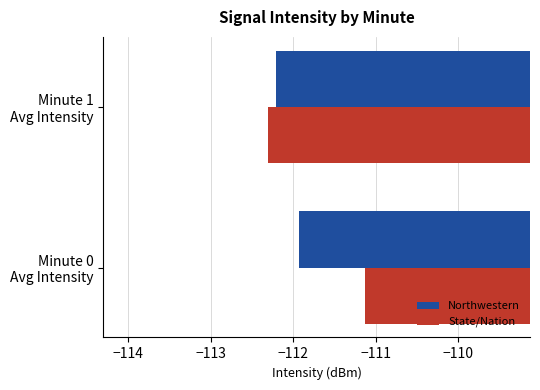

What is the sum of all State/Nation values?

-223.4